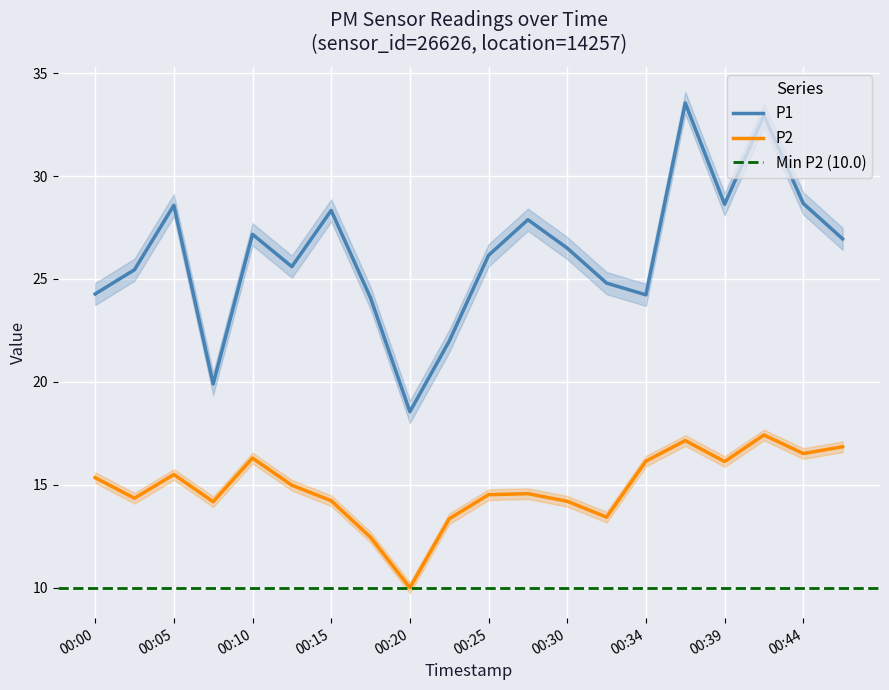

How many lines are shown in the chart?

2